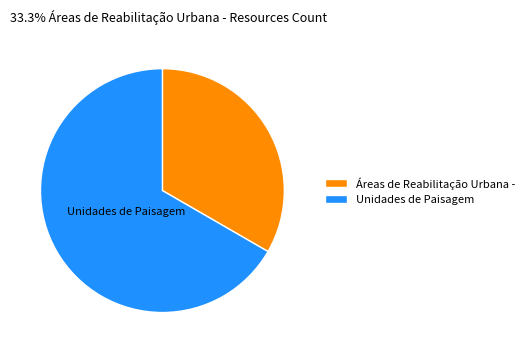

Does Unidades de Paisagem account for over 50% of the chart?

Yes